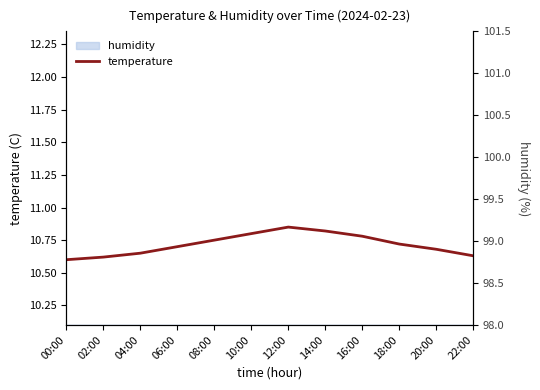

True or false: the data shows 10.8 at 12:00.

True